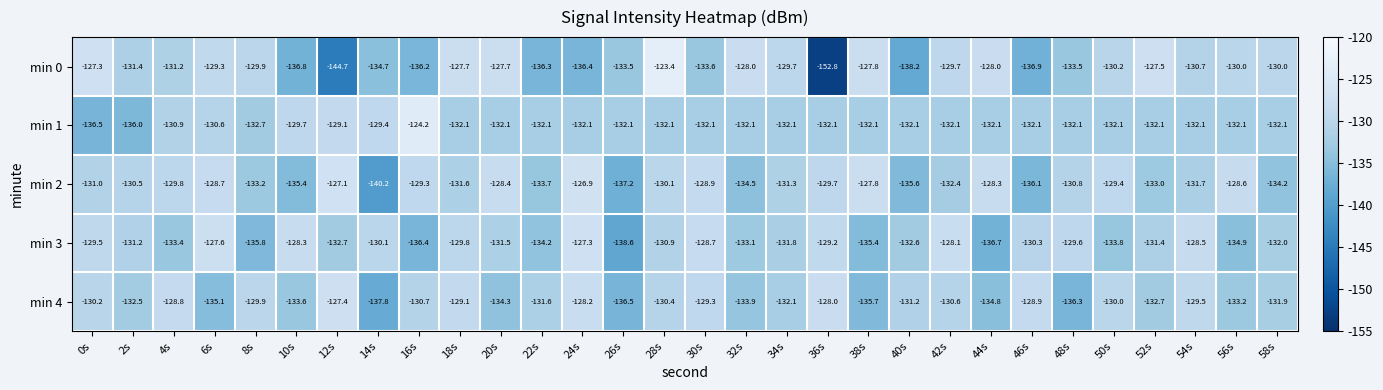

True or false: min 3 has a value of -131.2 at 2s.

True